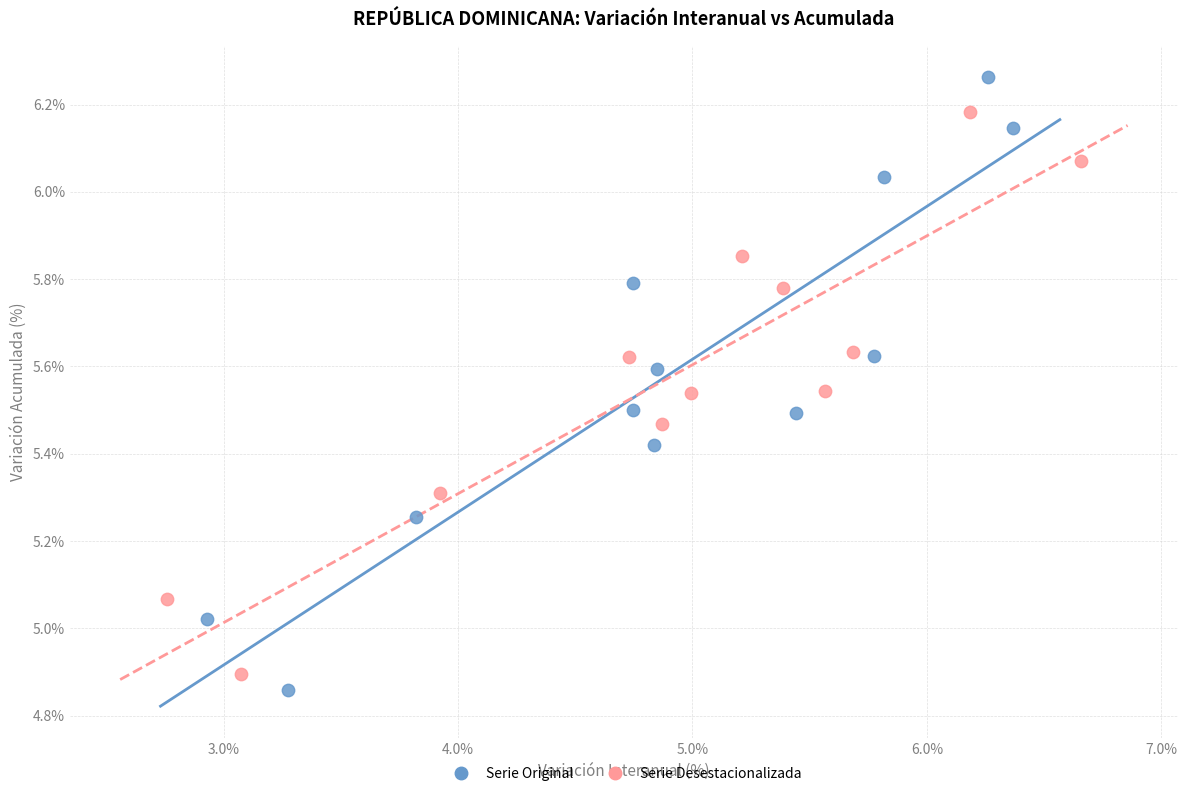

Which series contains the highest Y value?

Serie Original